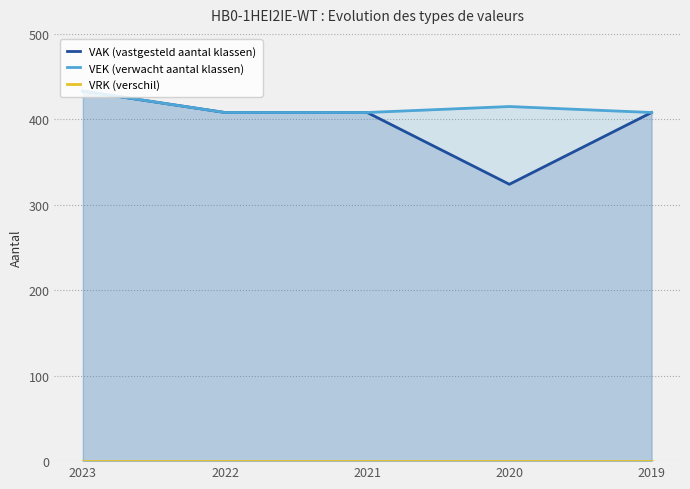

How many categories are shown in the chart?

5